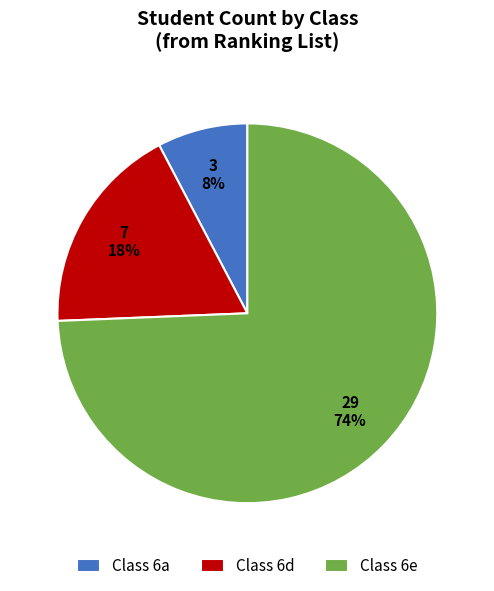

How many segments does this pie chart have?

3